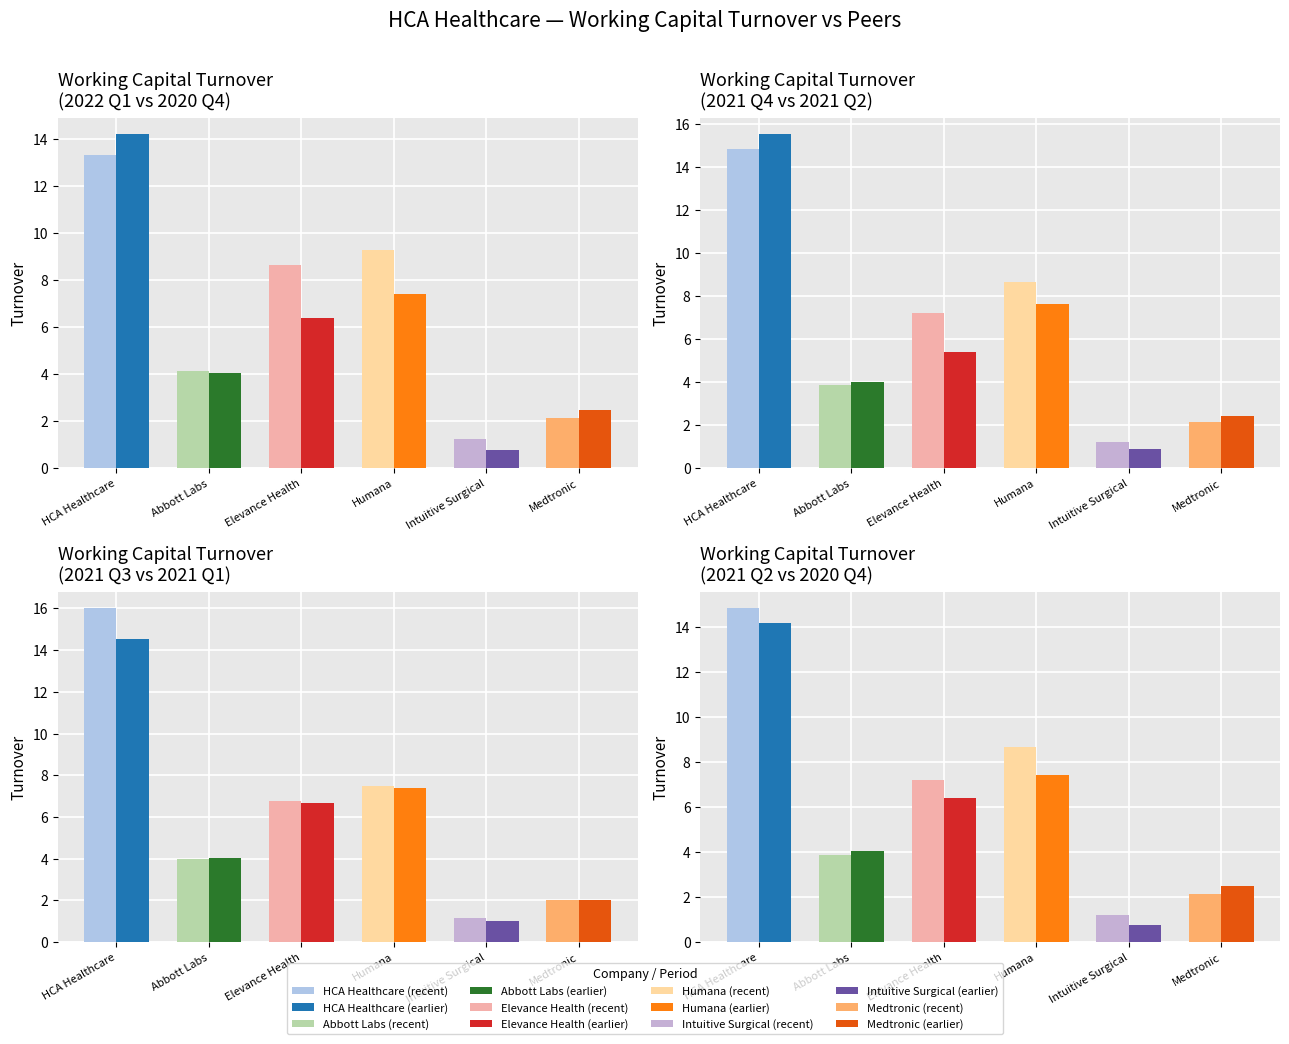

Reading left to right, what are all the values shown in this chart?

HCA Healthcare Inc.: 13.3	14.8	16.0	14.5	15.5	14.2
Abbott Laboratories: 4.1	3.9	4.0	4.0	4.0	4.1
Elevance Health Inc.: 8.7	7.2	6.8	6.7	5.4	6.4
Humana Inc.: 9.3	8.7	7.5	7.4	7.6	7.4
Intuitive Surgical Inc.: 1.3	1.2	1.2	1.0	0.9	0.8
Medtronic PLC: 2.1	2.1	2.0	2.0	2.4	2.5